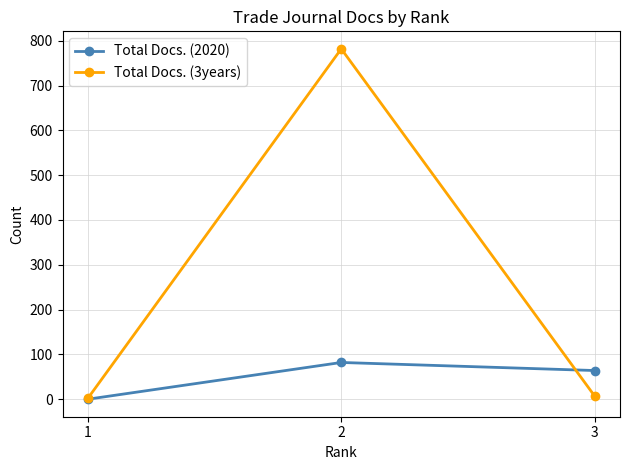

What are all the series names shown in the legend?

Total Docs. (2020), Total Docs. (3years)